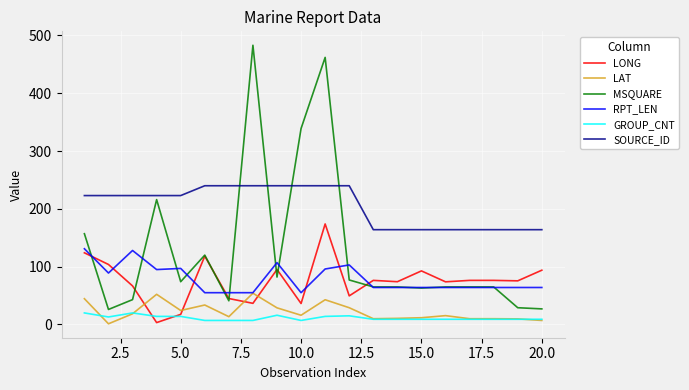

In RPT_LEN, how many points are higher than both neighbors (excluding endpoints)?

4